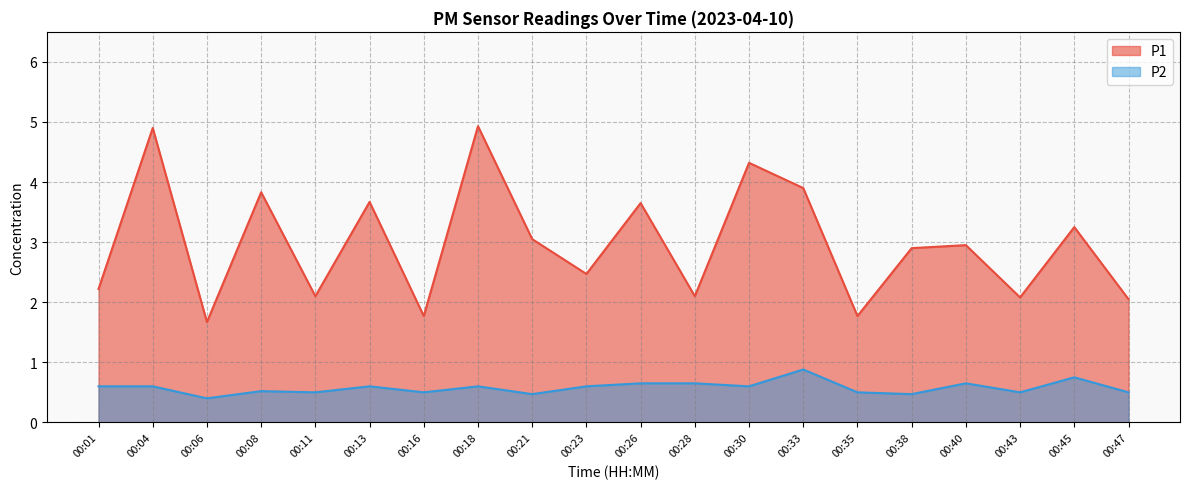

At which category is the sum across all series the highest?

00:18